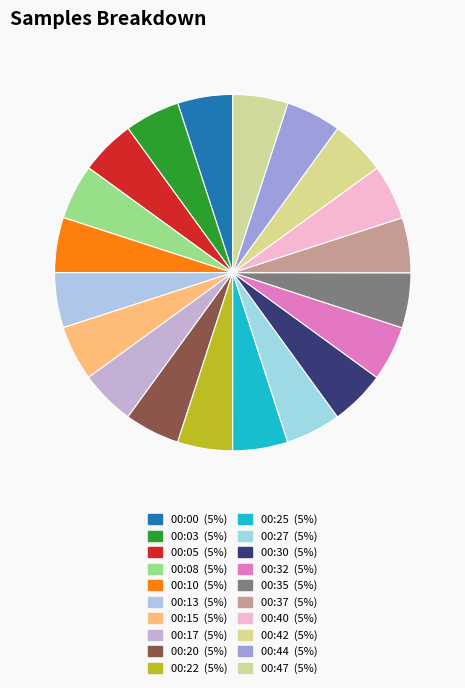

How many segments does this pie chart have?

20